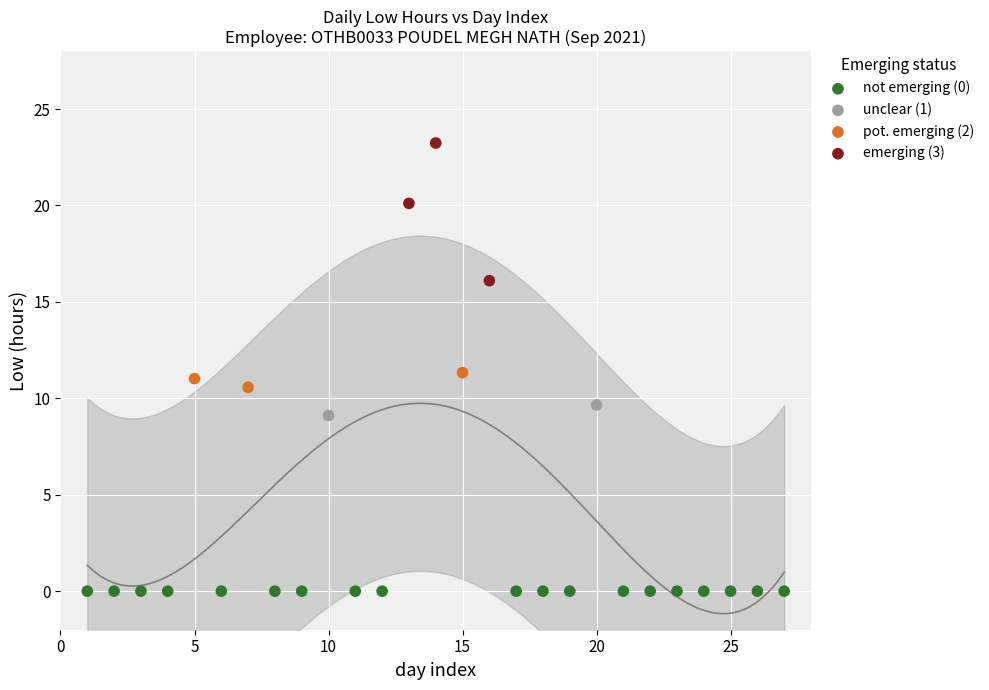

What are all the series names shown in the legend?

not emerging (0), unclear (1), pot. emerging (2), emerging (3)